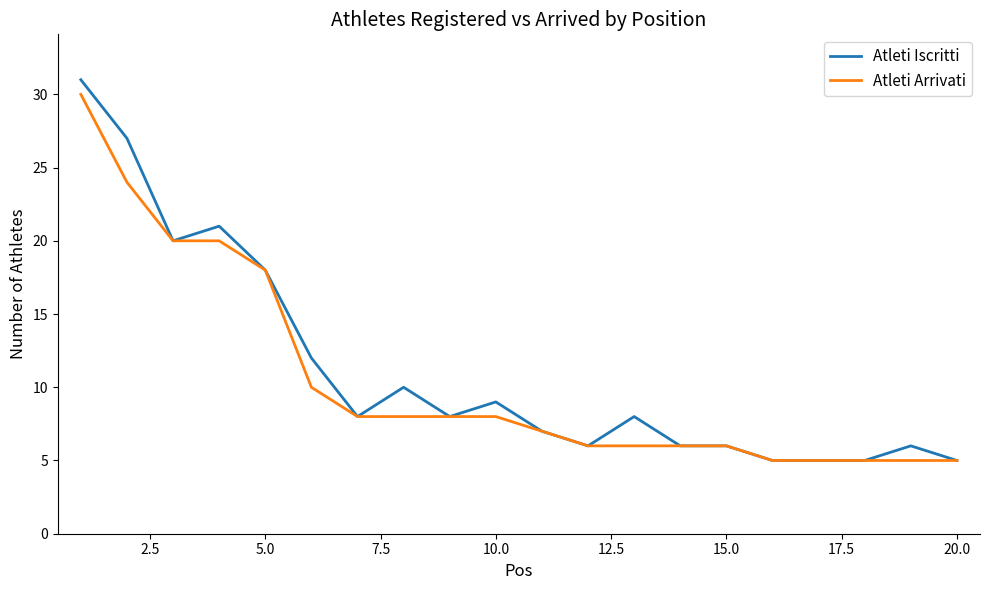

Which series has the widest spread of values?

Atleti Iscritti